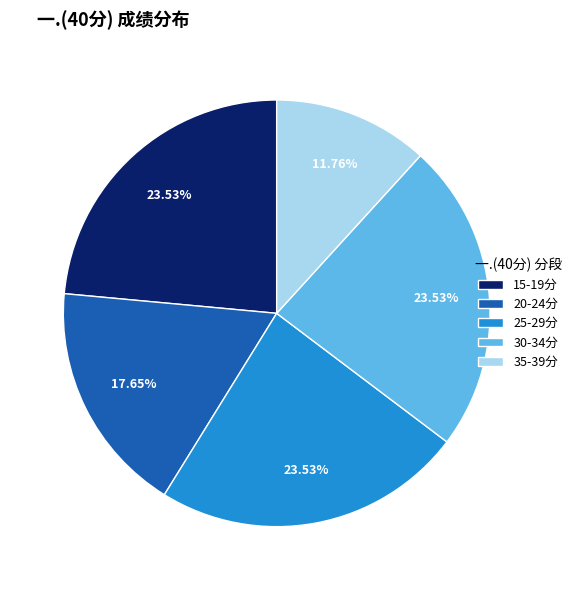

Which category has the smallest portion of the pie?

35-39分